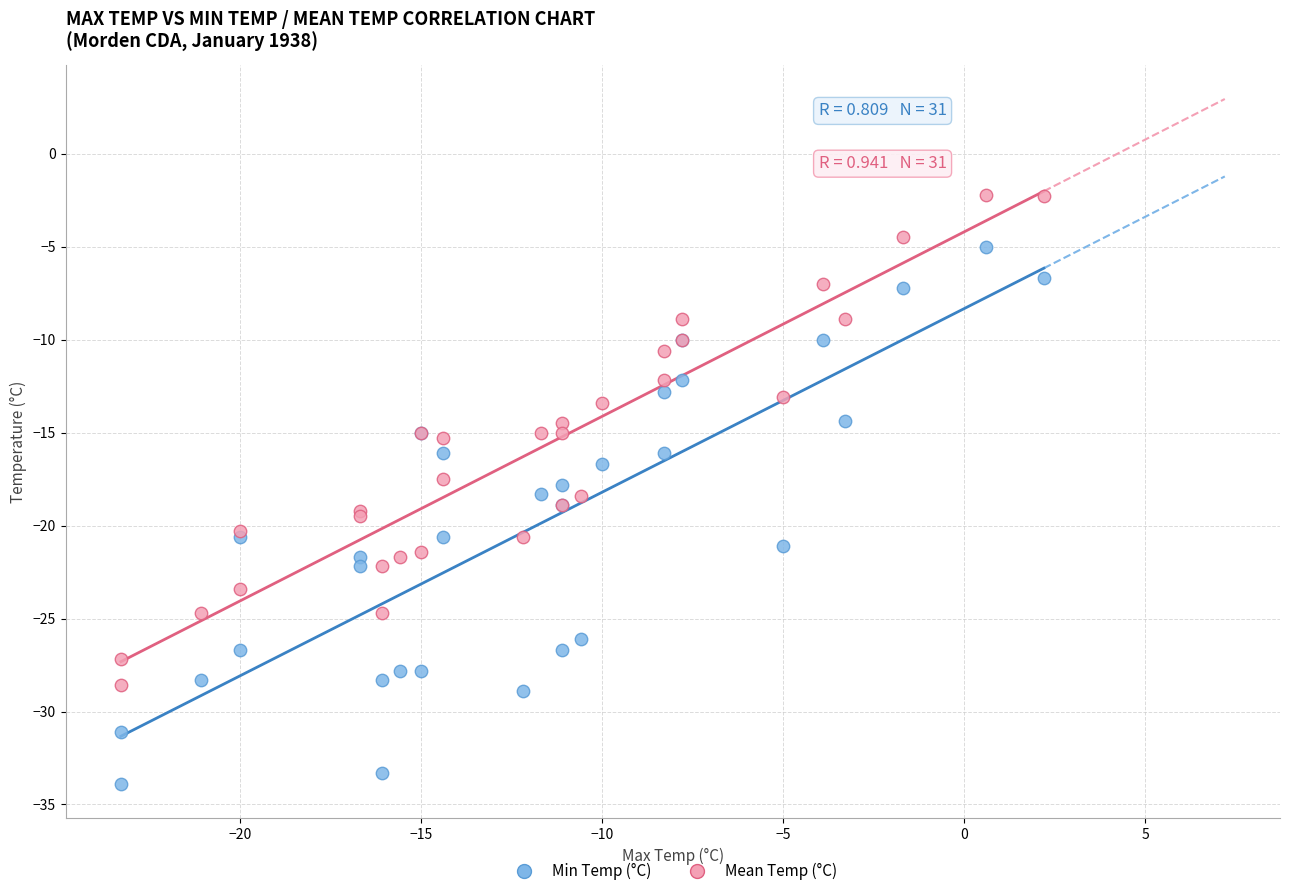

Which series reaches the minimum Y coordinate?

Min Temp (°C)